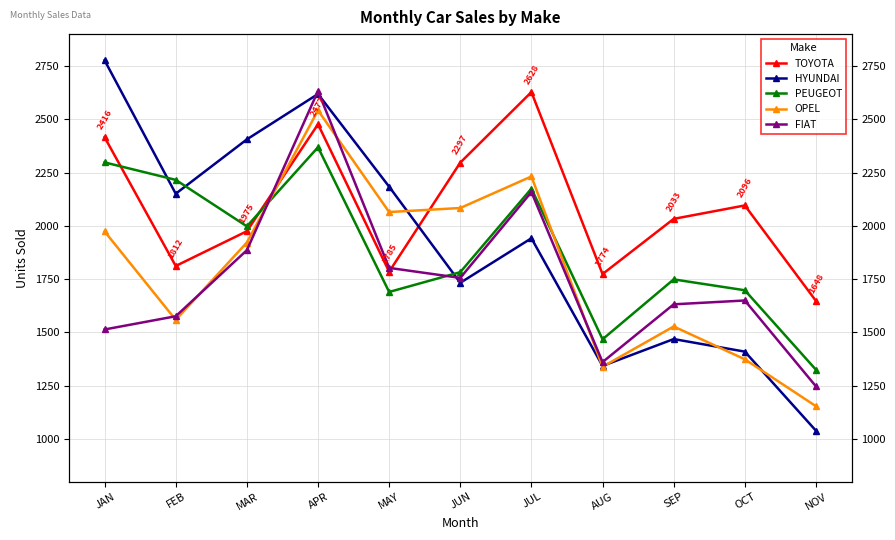

Which series changed the most between JAN and JUN?

HYUNDAI